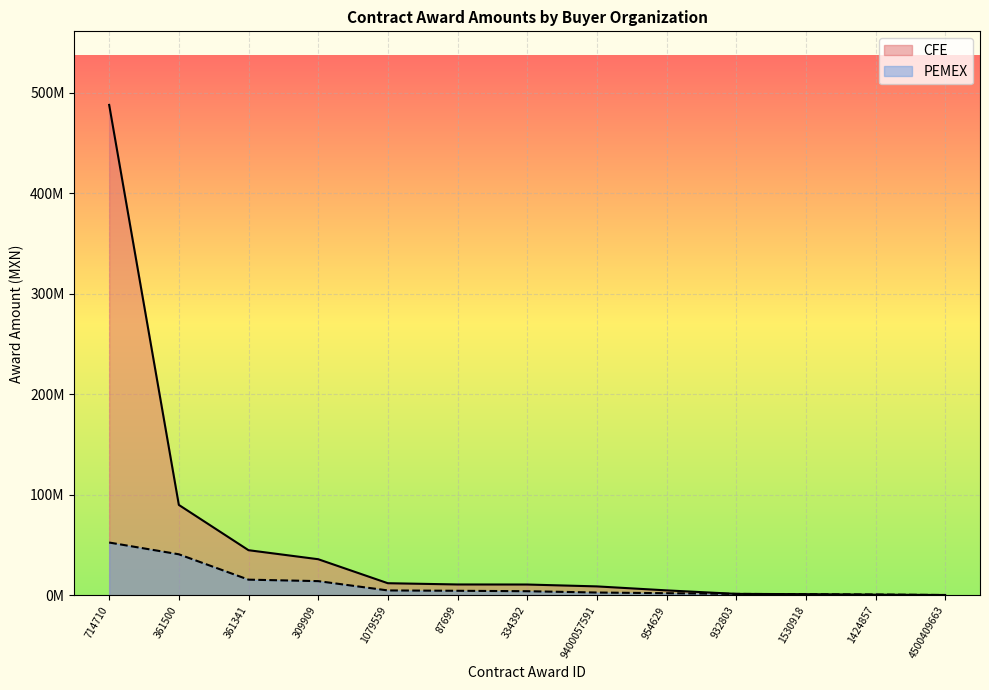

Where do PEMEX and CFE first cross each other?

1530918 and 1424857